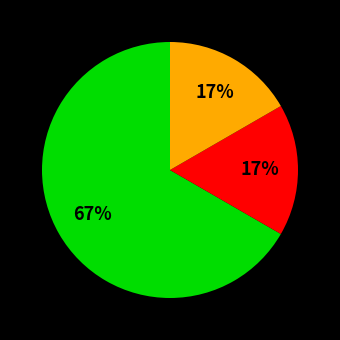

To the nearest percent, what is the average slice percentage?

33%